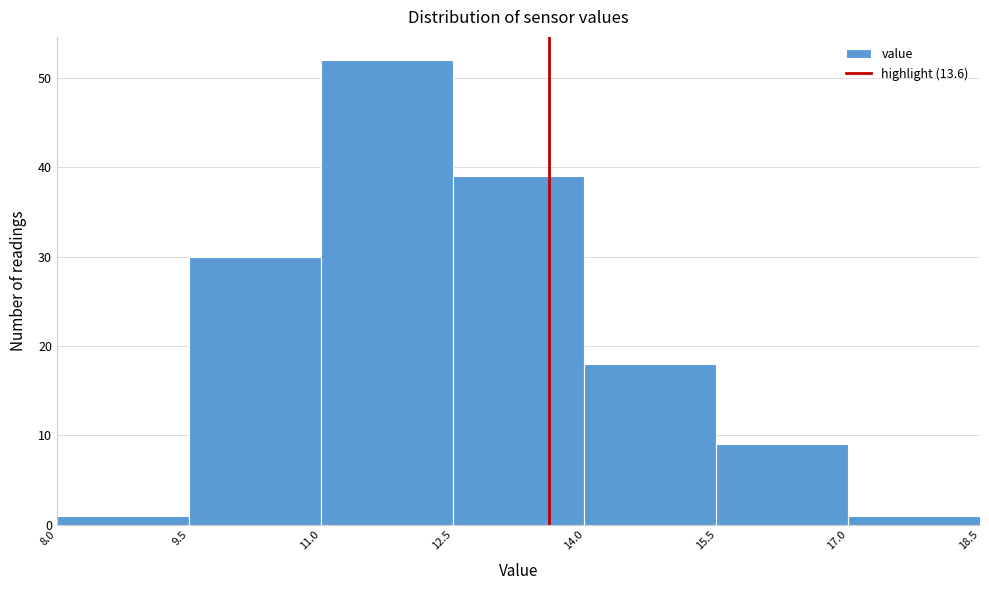

Reading left to right, transcribe this chart: for each bar, give the range it covers on the x-axis and its height. The values are not printed on the chart, so give them approximately, as read against the axis.

8.0 to 9.5: 1
9.5 to 11.0: 30
11.0 to 12.5: 52
12.5 to 14.0: 39
14.0 to 15.5: 18
15.5 to 17.0: 9
17.0 to 18.5: 1